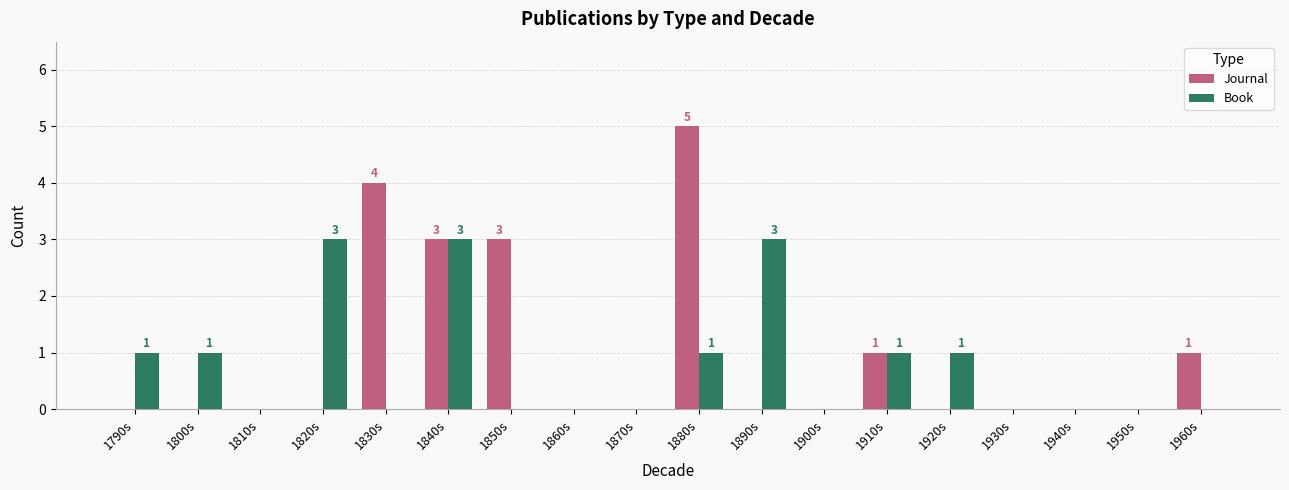

What is the total value across all series at 1830s?

4